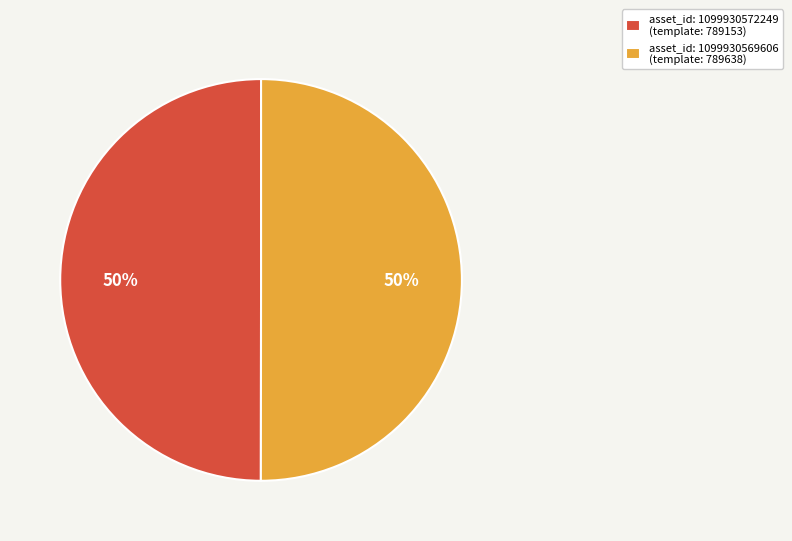

Is the sum of asset_id: 1099930569606 (template: 789638) and asset_id: 1099930572249 (template: 789153) greater than half?

Yes